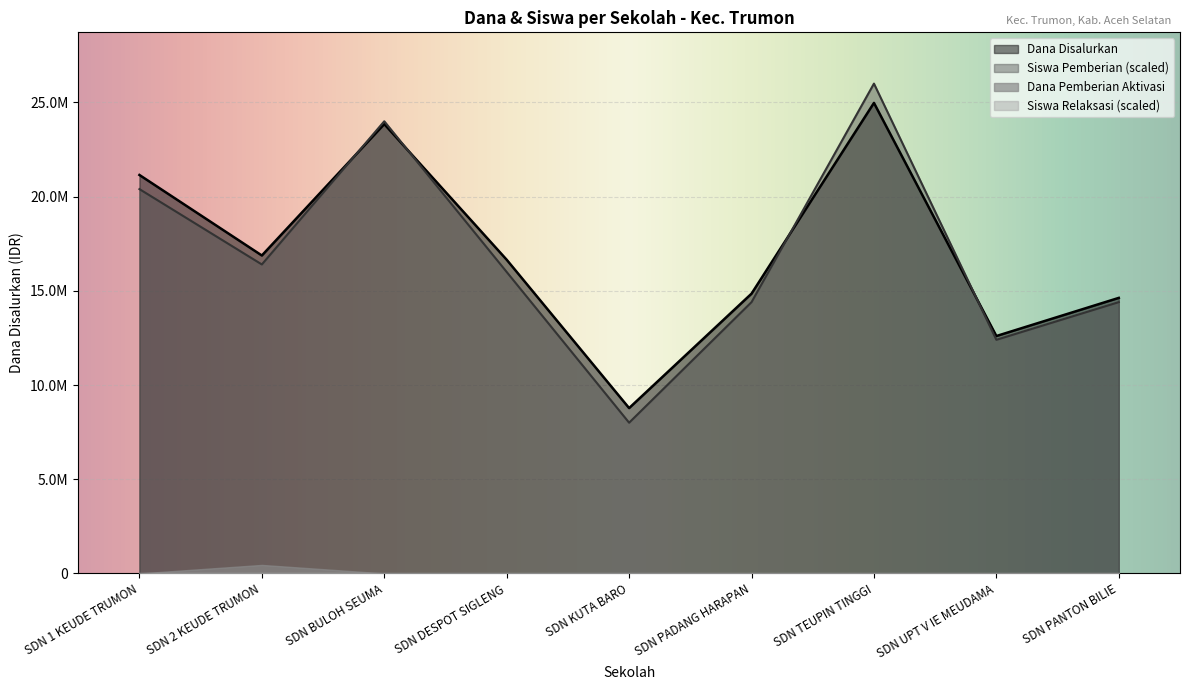

What is the difference between the maximum and minimum values in the Dana Disalurkan series?

16200000